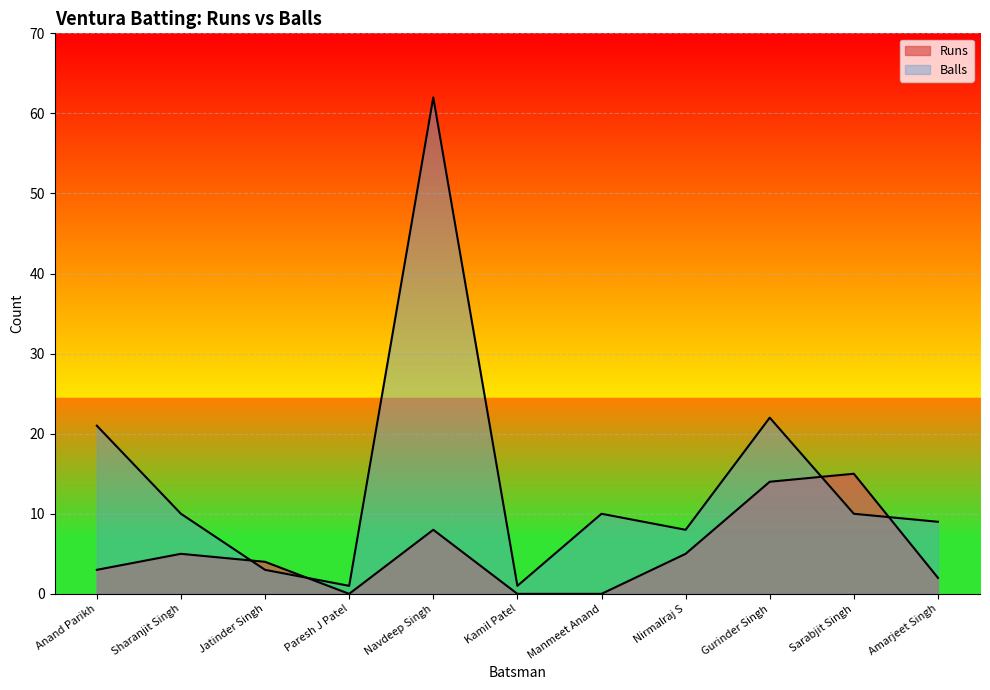

In Runs, how many points are lower than both neighbors (excluding endpoints)?

1